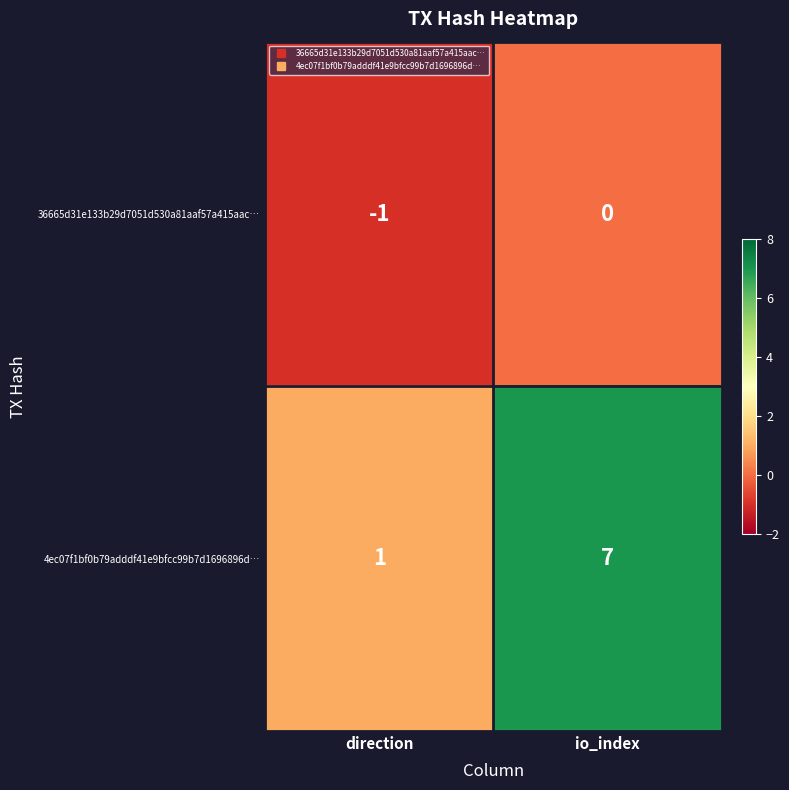

Reading right to left, list all the values displayed in this chart.

36665d31e133b29d7051d530a81aaf57a415aac…: io_index=0	direction=-1
4ec07f1bf0b79adddf41e9bfcc99b7d1696896d…: io_index=7	direction=1